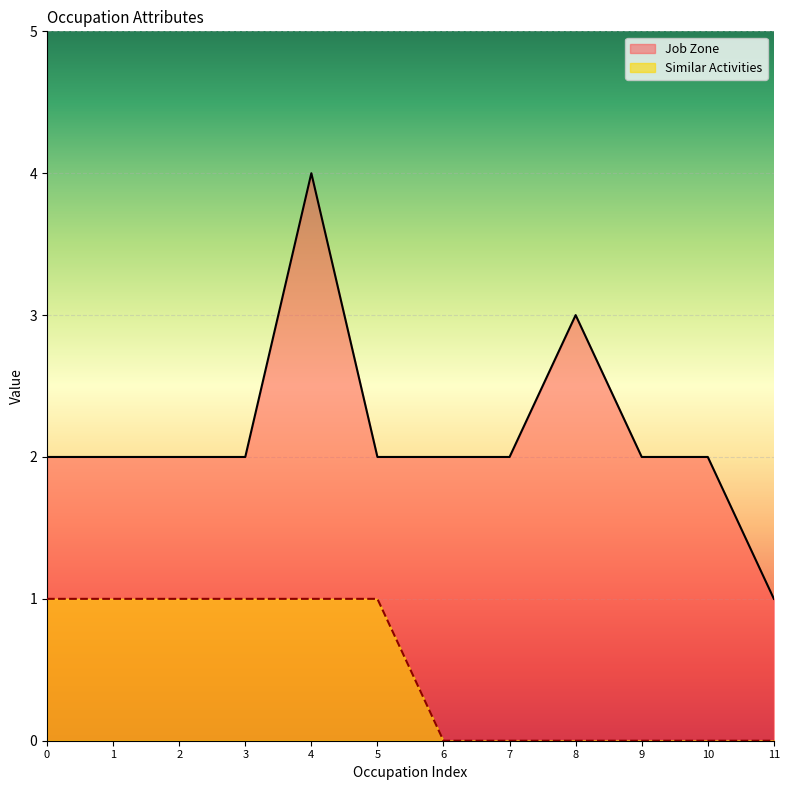

How many data points does each series have?

12